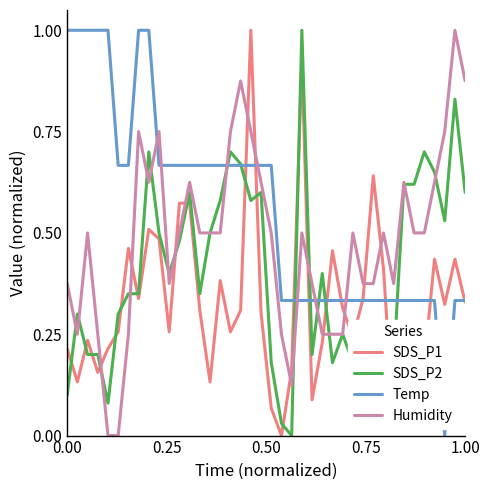

Rank the series by their average value, from lowest to highest.

SDS_P1, SDS_P2, Humidity, Temp